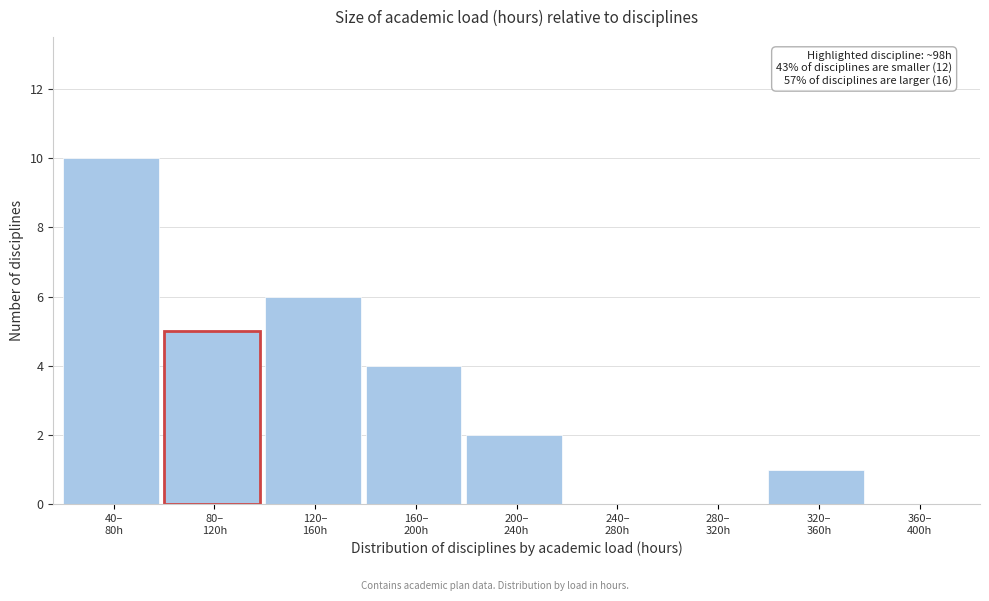

What is the maximum value shown in the chart?

10